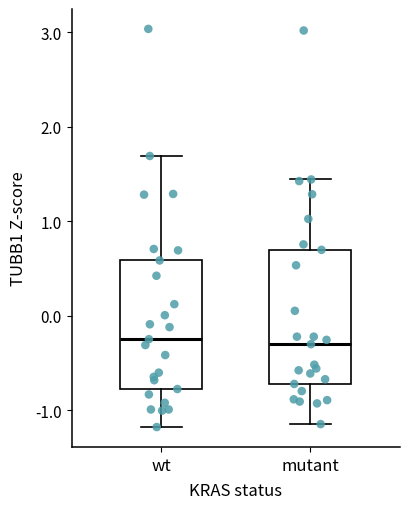

Reading left to right, transcribe this box plot: for each box, give where its median line is, the range the box spans, and where its two whiskers end, as read against the y-axis. The values are not printed on the chart, so give them approximately, as read against the axis.

wt: median -0.2, box -0.8 to 0.6, whiskers -1.2 to 1.7
mutant: median -0.3, box -0.7 to 0.7, whiskers -1.1 to 1.4